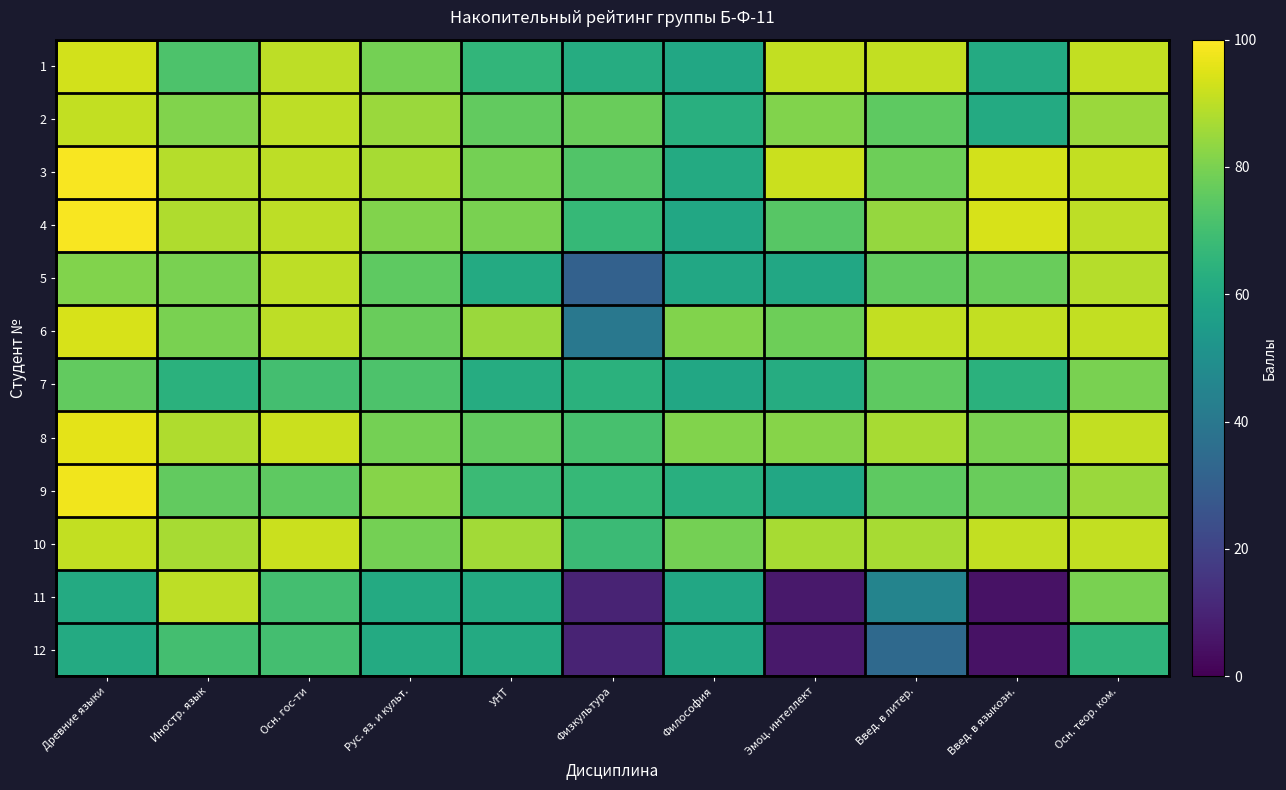

What is the spread (max minus min) of values at Физкультура?

67